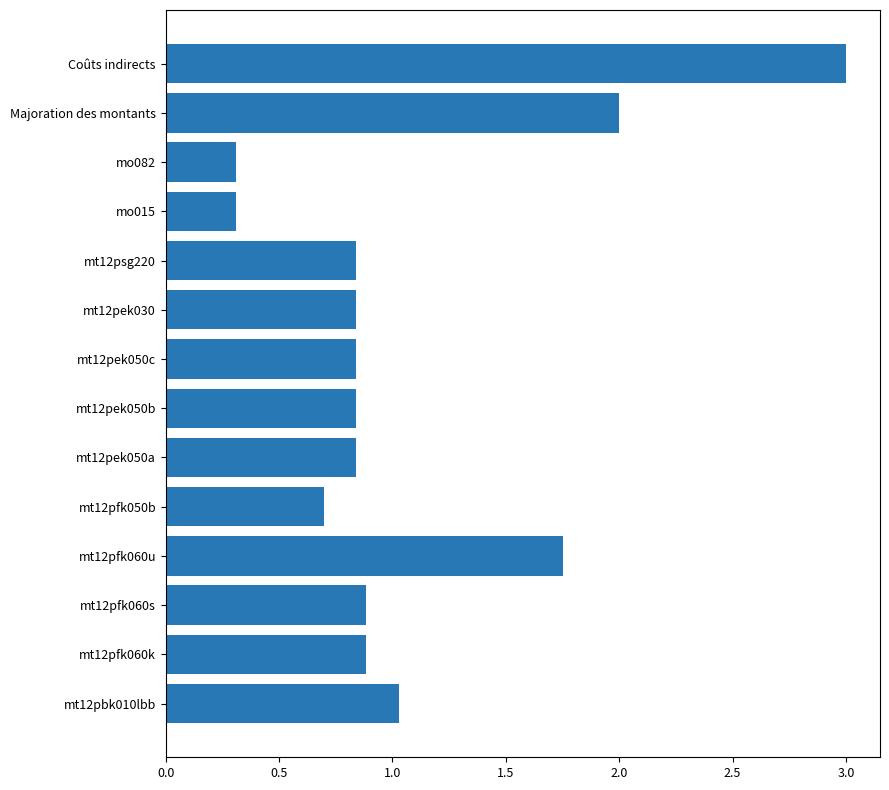

The chart shows a value of 0.3 at mt12pek050c. True or false?

False